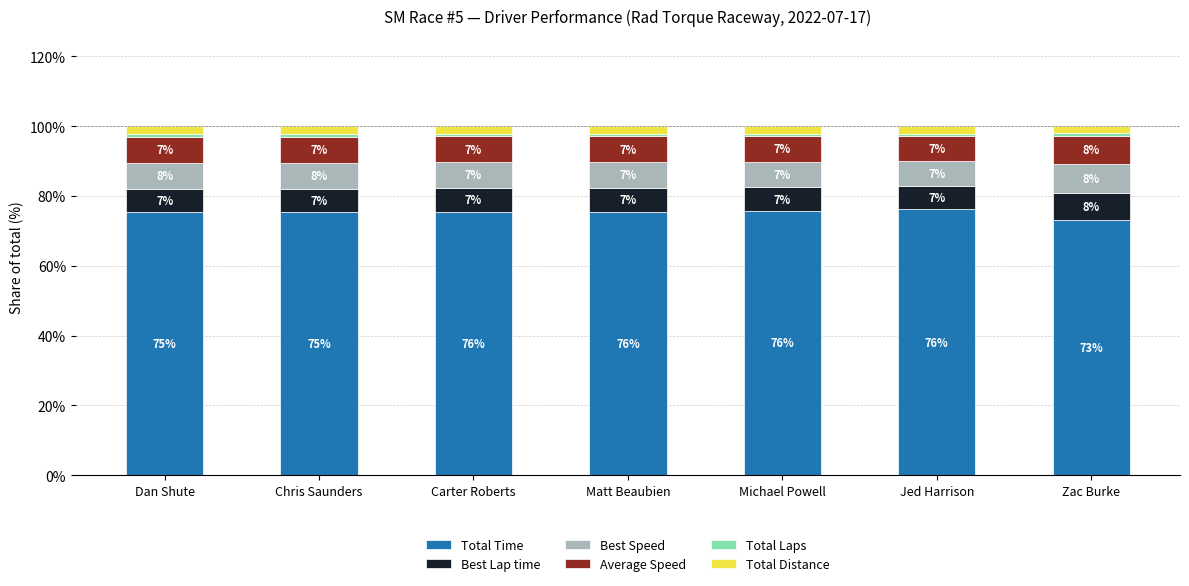

The Total Time series shows 135.1 at Chris Saunders. True or false?

False